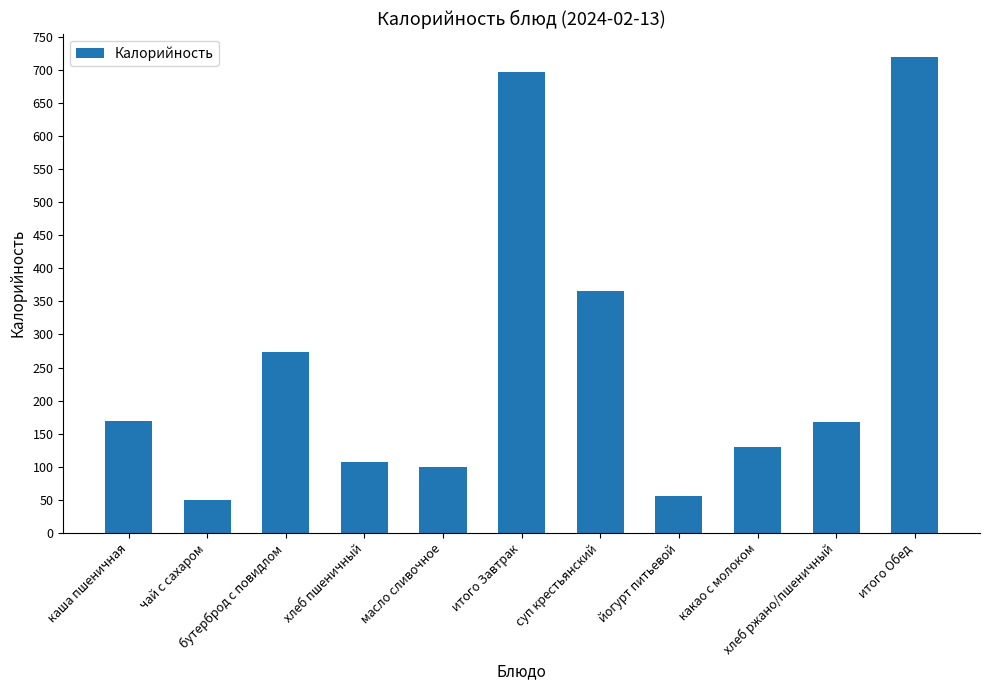

True or false: the data shows 23.3 at масло сливочное.

False